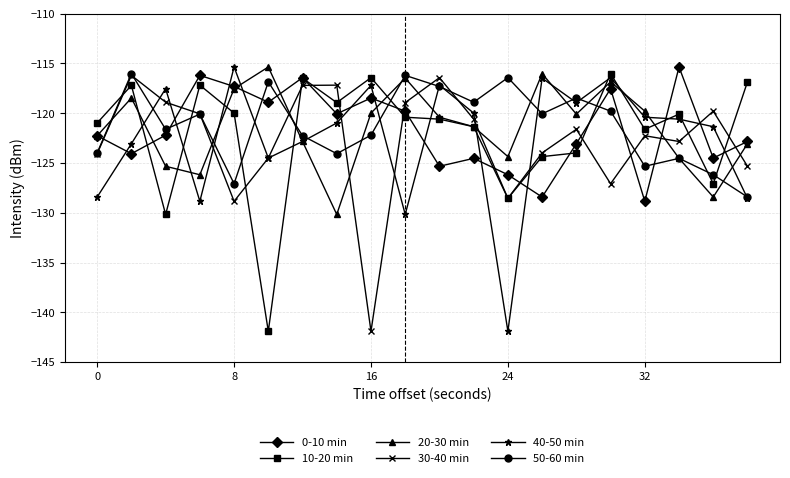

How many times do 0-10 min and 30-40 min cross each other?

12